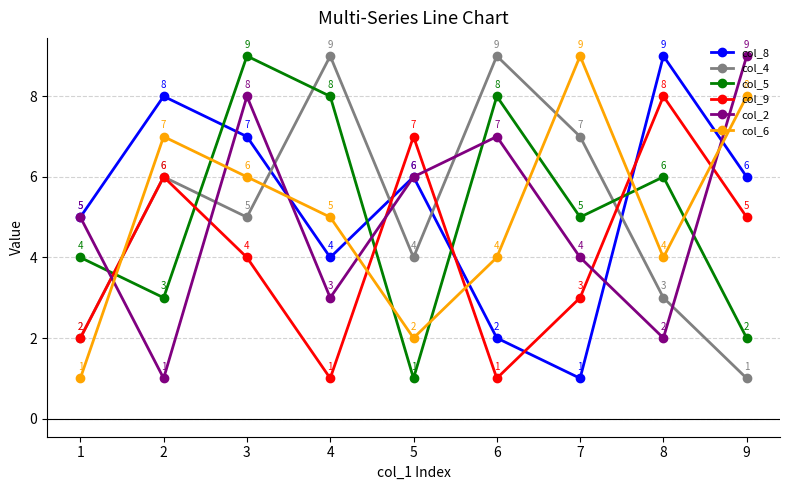

At which category is the sum across all series the highest?

3